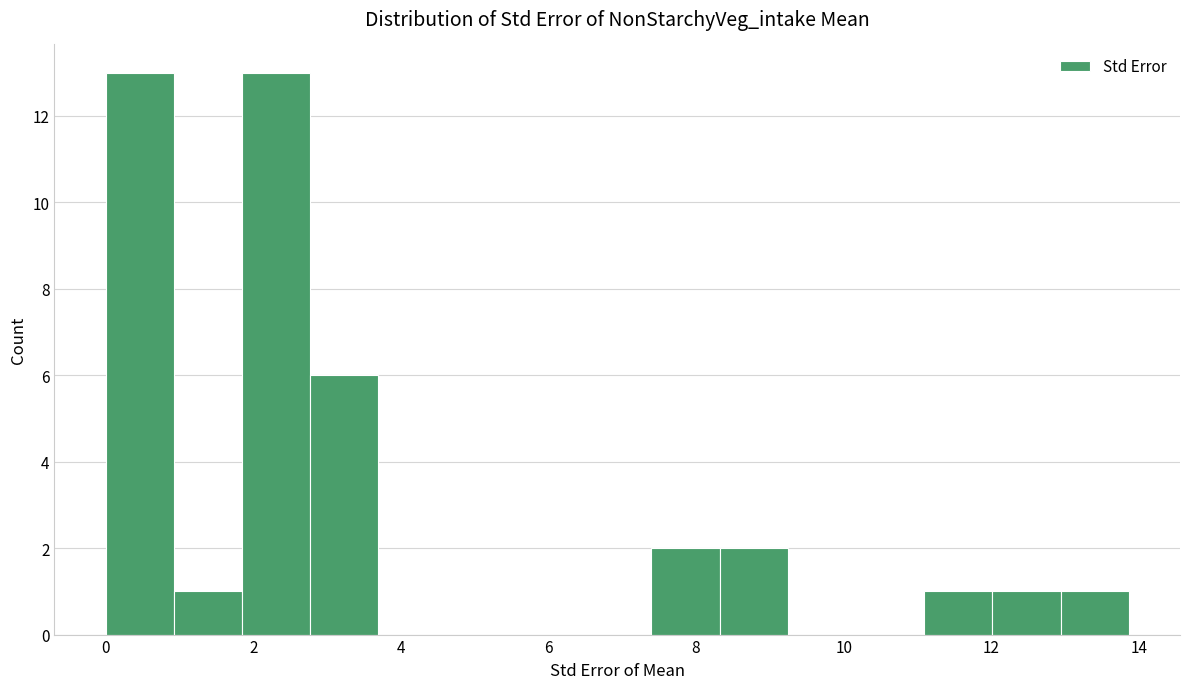

Reading left to right, transcribe this chart: for each bar, give the range it covers on the x-axis and its height. Neither the bar edges nor the heights are printed on the chart, so give them approximately, as read against the axes.

0.0 to 1.0: 13
1.0 to 1.8: 1
1.8 to 2.8: 13
2.8 to 3.6: 6
3.6 to 4.6: 0
4.6 to 5.6: 0
5.6 to 6.4: 0
6.4 to 7.4: 0
7.4 to 8.4: 2
8.4 to 9.2: 2
9.2 to 10.2: 0
10.2 to 11.0: 0
11.0 to 12.0: 1
12.0 to 13.0: 1
13.0 to 13.8: 1